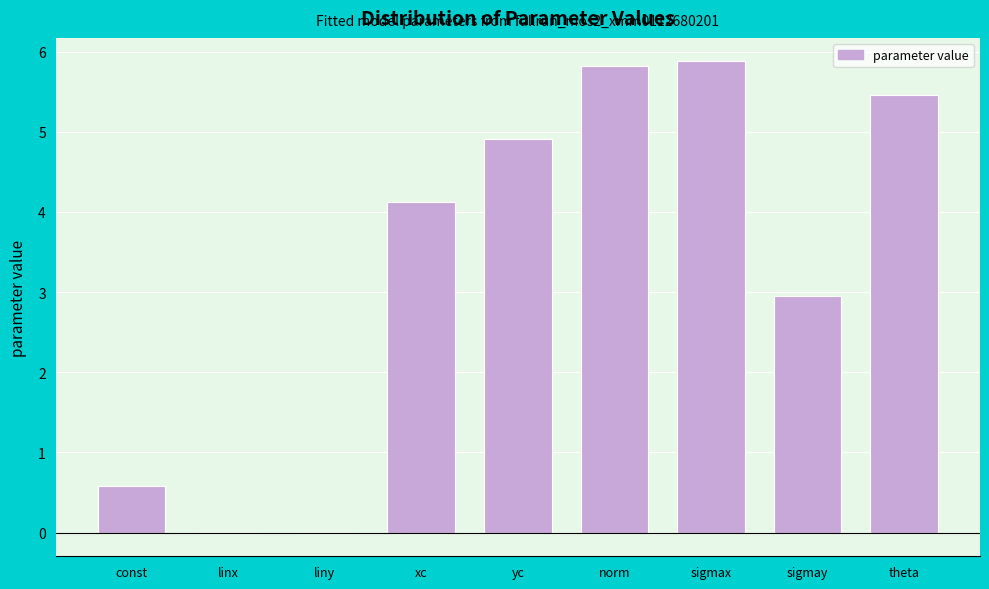

Where is the data nearest to the value 2?

sigmay